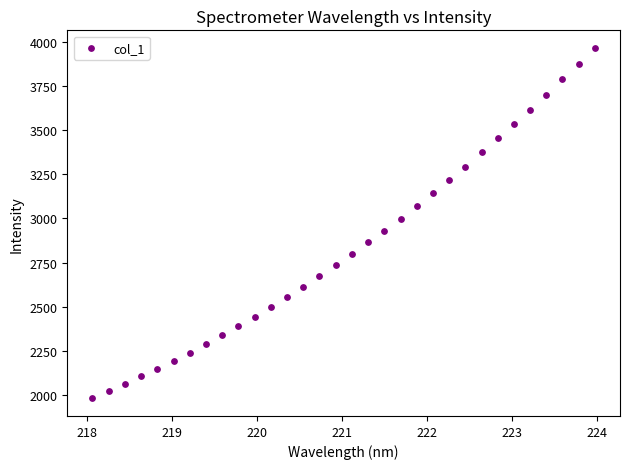

What is the range of Y values (max minus min)?

1982.6